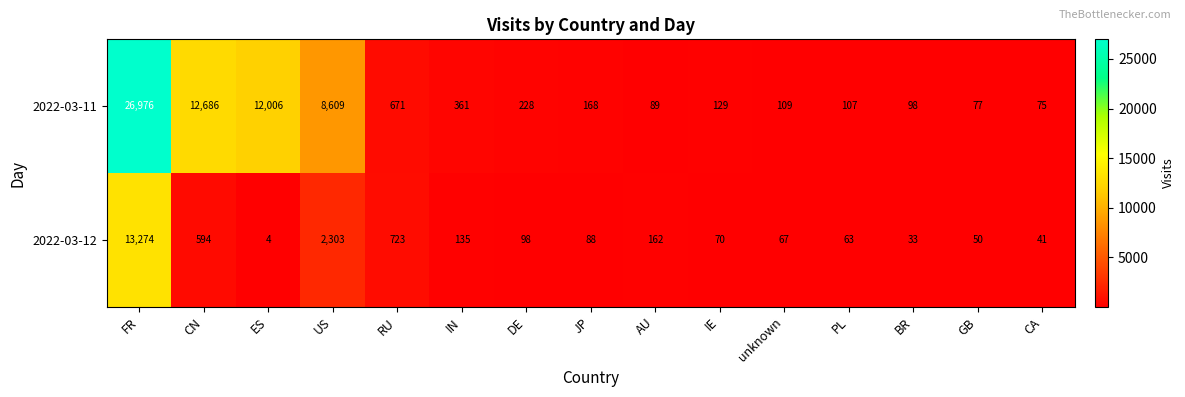

What is the average value of the 2022-03-12 series?

1180